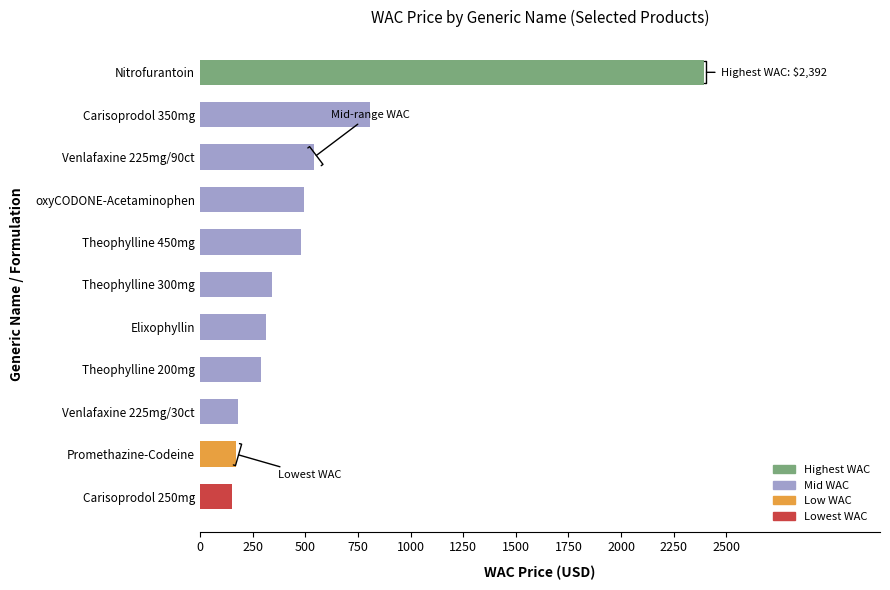

Between Nitrofurantoin and Venlafaxine 225mg/90ct, which is larger?

Nitrofurantoin